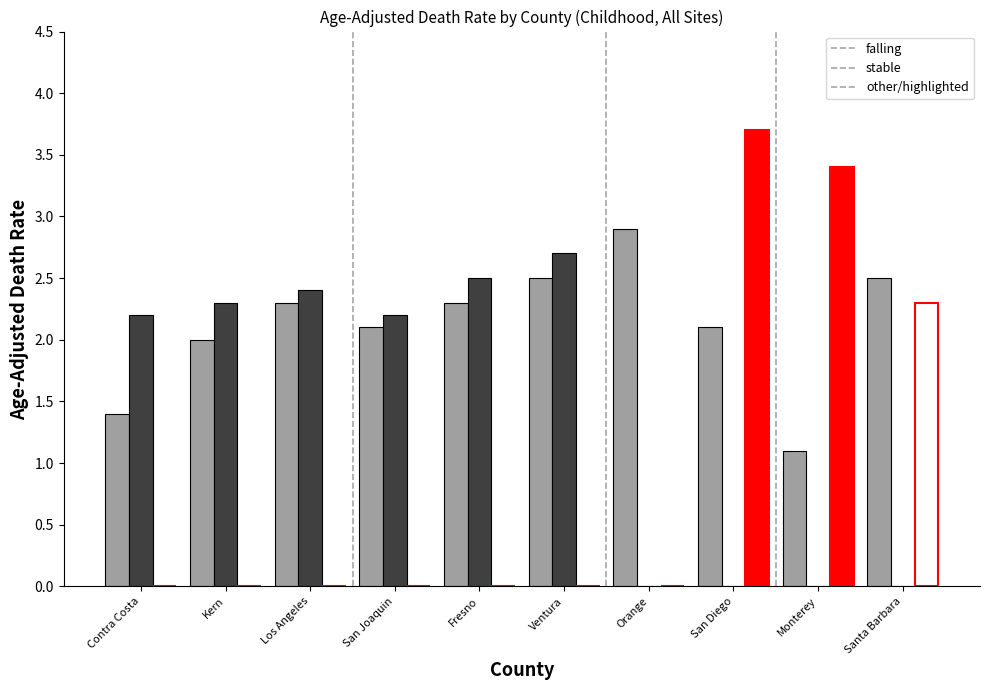

What is the approximate value of stable at Ventura?

2.7